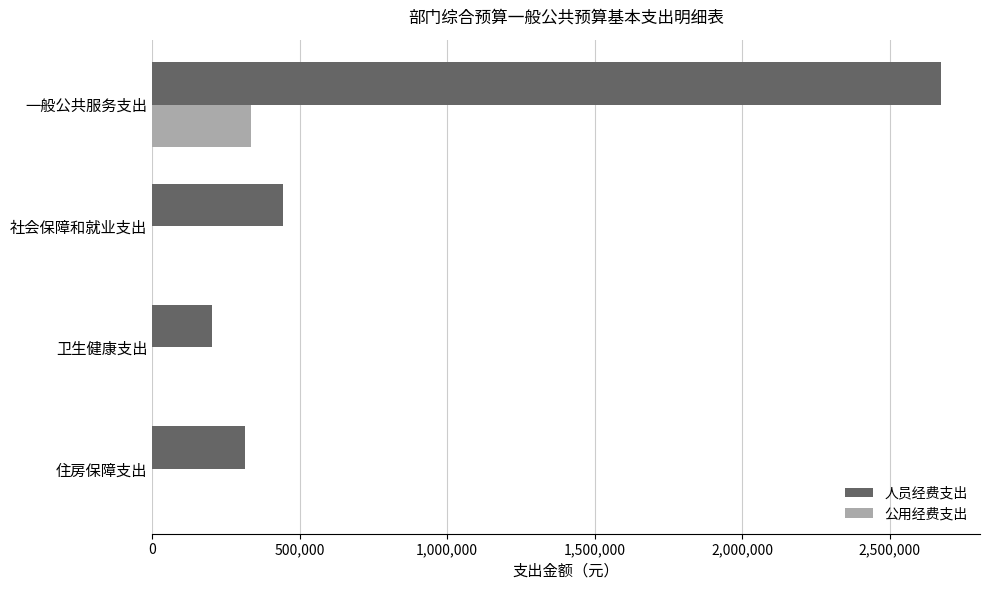

How many data points does each series have?

4